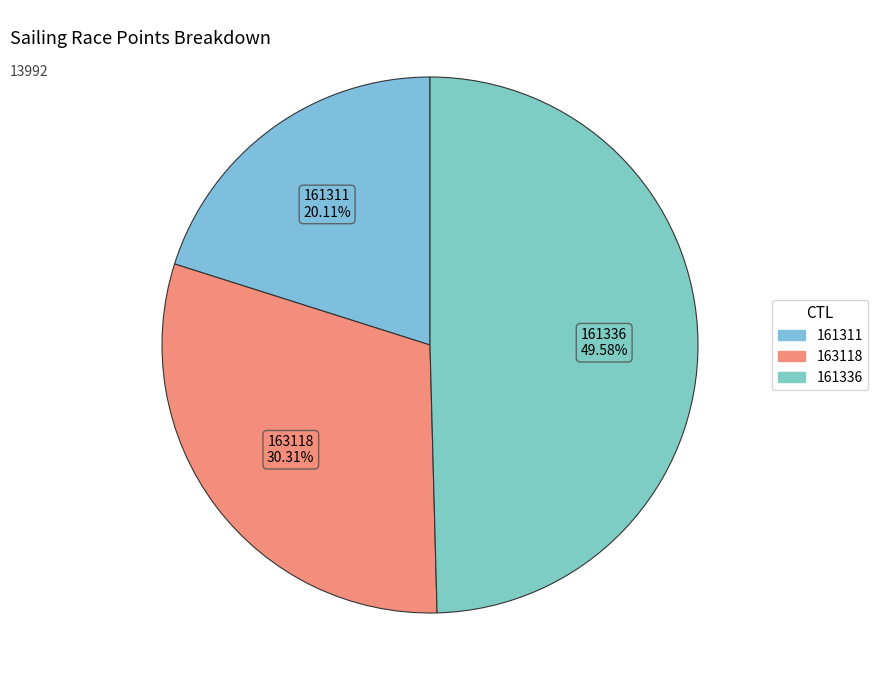

To the nearest percent, what percentage of the pie is 161336?

50%